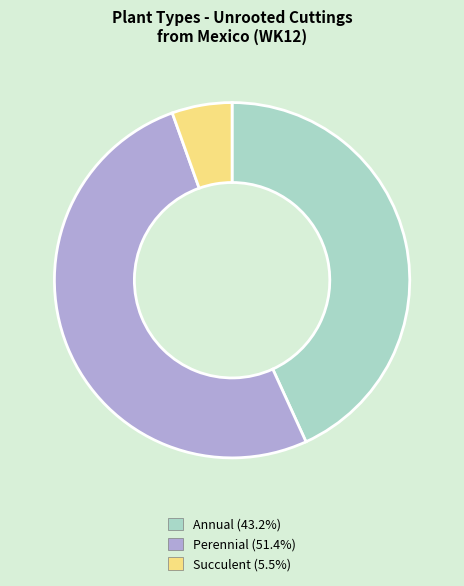

Rank the categories by value from highest to lowest.

Perennial, Annual, Succulent